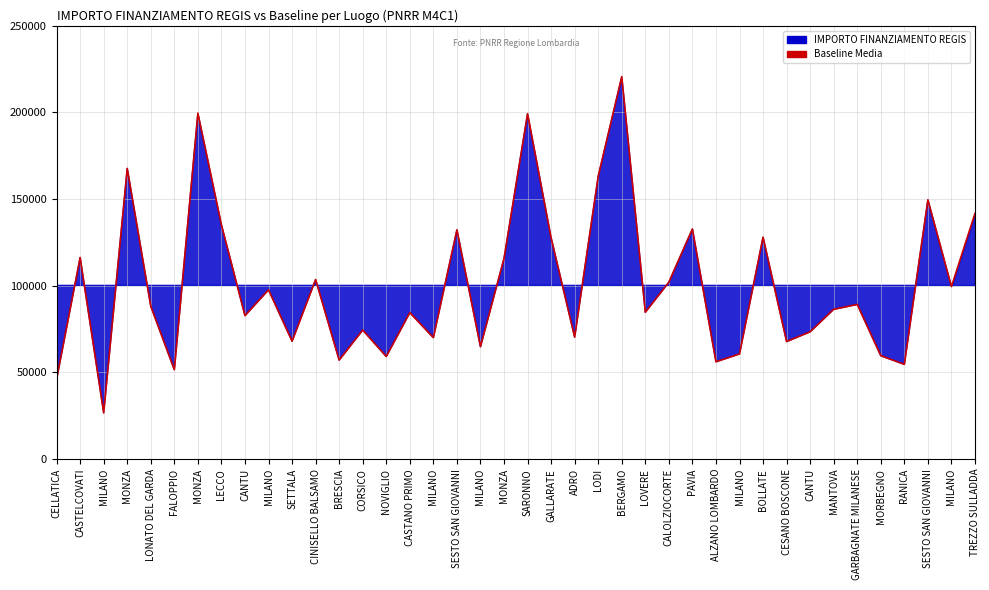

Which category has the highest value across all series?

BERGAMO